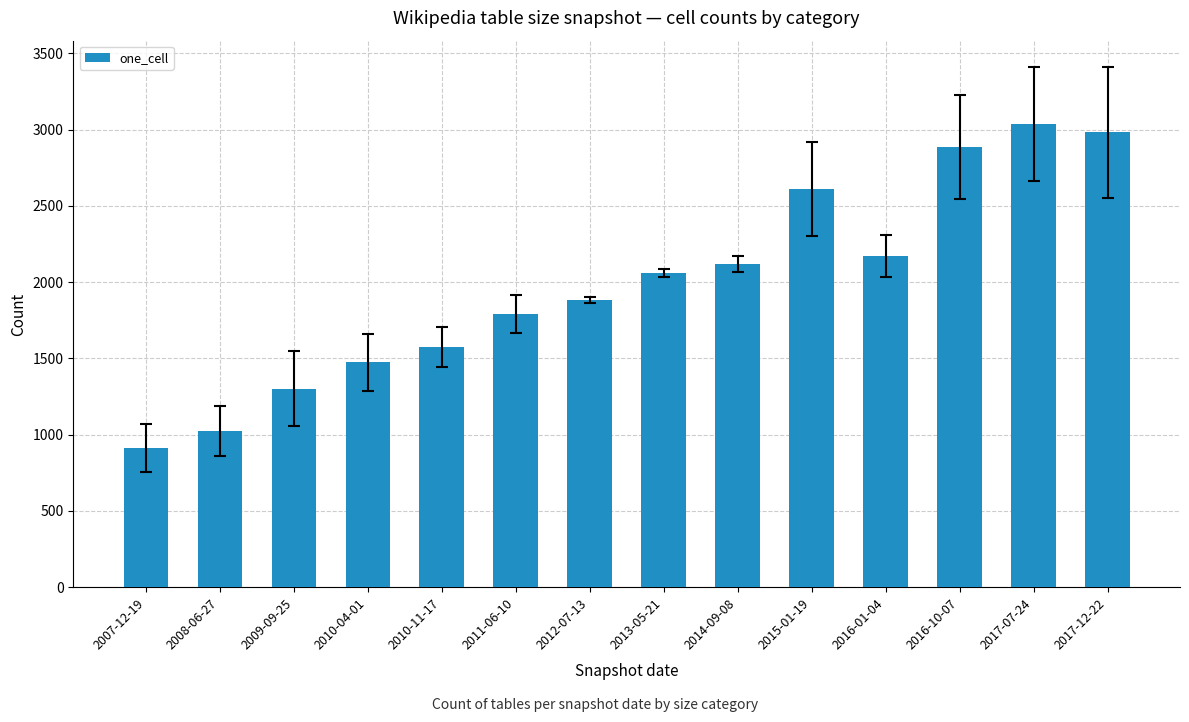

Between 2016-10-07 and 2016-01-04, which is larger?

2016-10-07